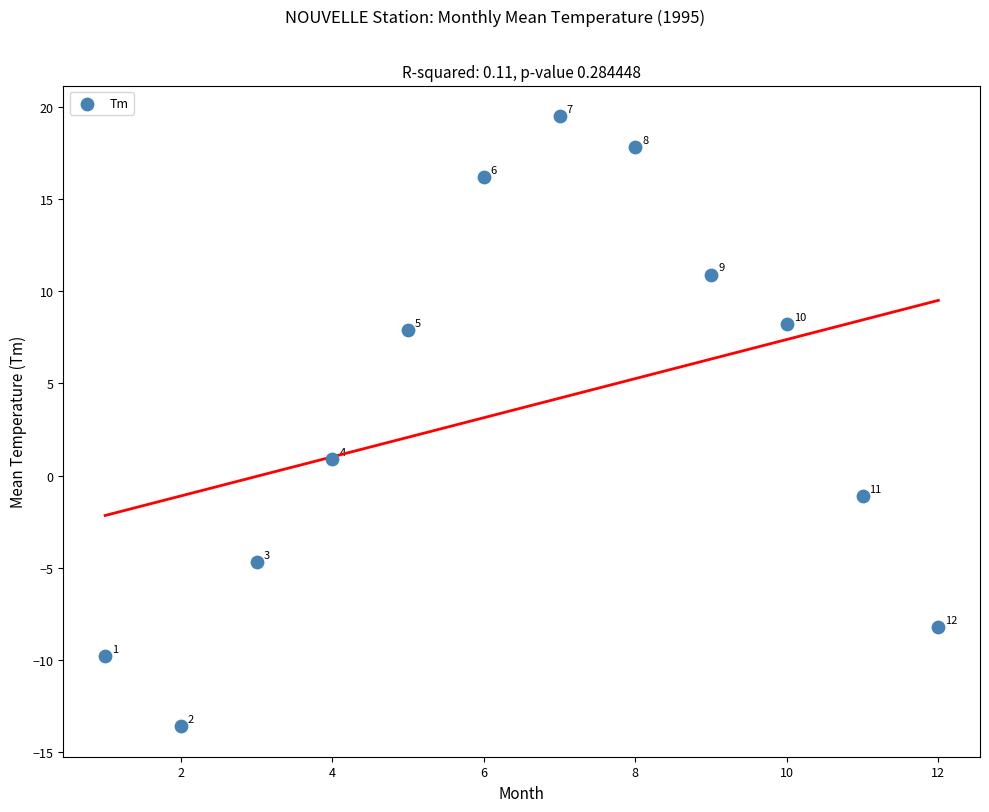

What Y value in the scatter plot is closest to 2?

0.9